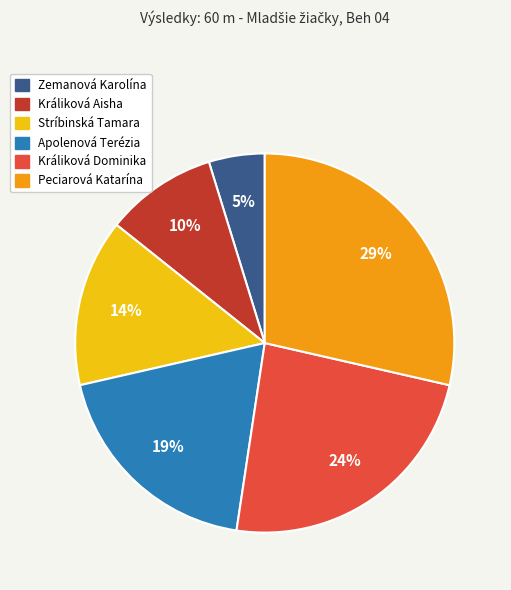

Is there a majority slice in this chart?

No